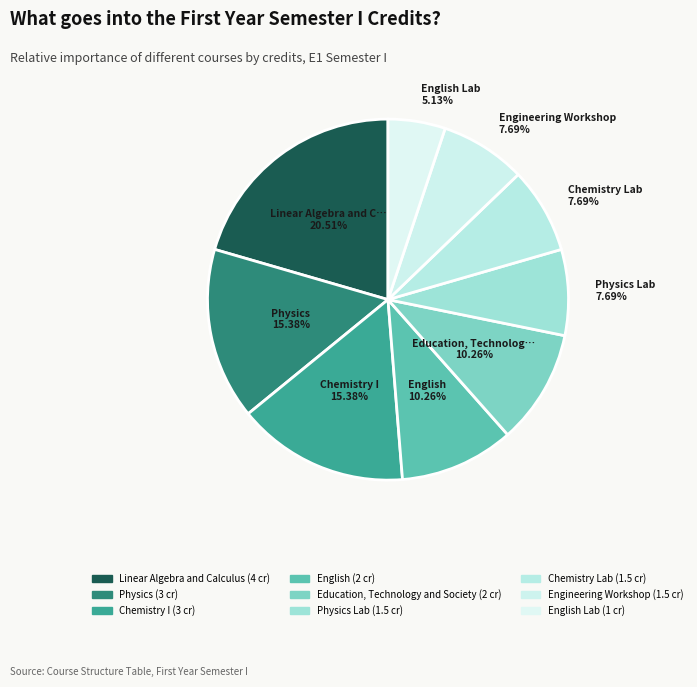

What is the largest slice in the pie chart?

Linear Algebra and Calculus